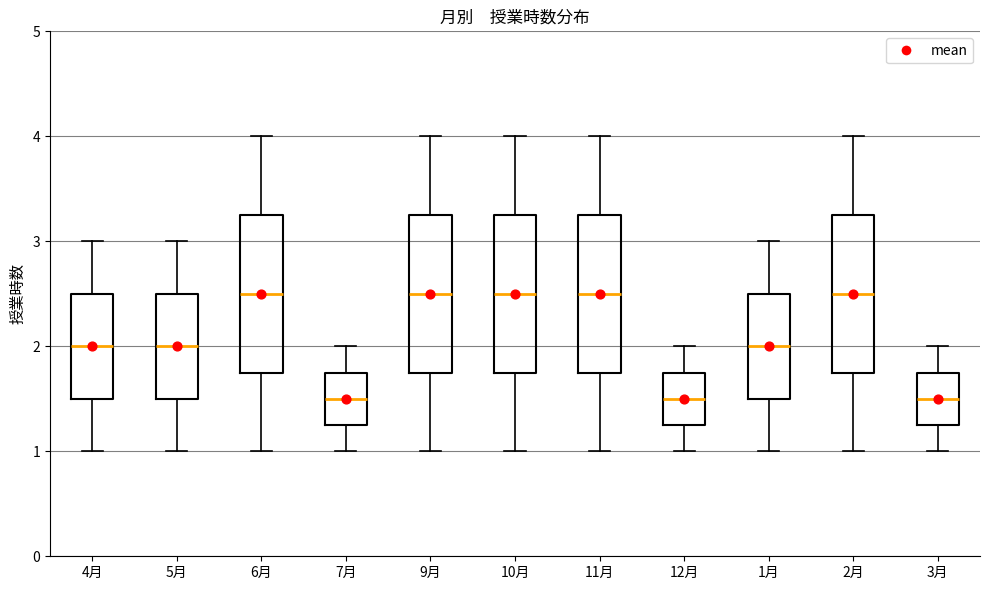

Reading left to right, transcribe this box plot: for each box, give where its median line is, the range the box spans, and where its two whiskers end, as read against the y-axis. The values are not printed on the chart, so give them approximately, as read against the axis.

4月: median 2.0, box 1.5 to 2.5, whiskers 1.0 to 3.0
5月: median 2.0, box 1.5 to 2.5, whiskers 1.0 to 3.0
6月: median 2.5, box 1.8 to 3.3, whiskers 1.0 to 4.0
7月: median 1.5, box 1.3 to 1.8, whiskers 1.0 to 2.0
9月: median 2.5, box 1.8 to 3.3, whiskers 1.0 to 4.0
10月: median 2.5, box 1.8 to 3.3, whiskers 1.0 to 4.0
11月: median 2.5, box 1.8 to 3.3, whiskers 1.0 to 4.0
12月: median 1.5, box 1.3 to 1.8, whiskers 1.0 to 2.0
1月: median 2.0, box 1.5 to 2.5, whiskers 1.0 to 3.0
2月: median 2.5, box 1.8 to 3.3, whiskers 1.0 to 4.0
3月: median 1.5, box 1.3 to 1.8, whiskers 1.0 to 2.0